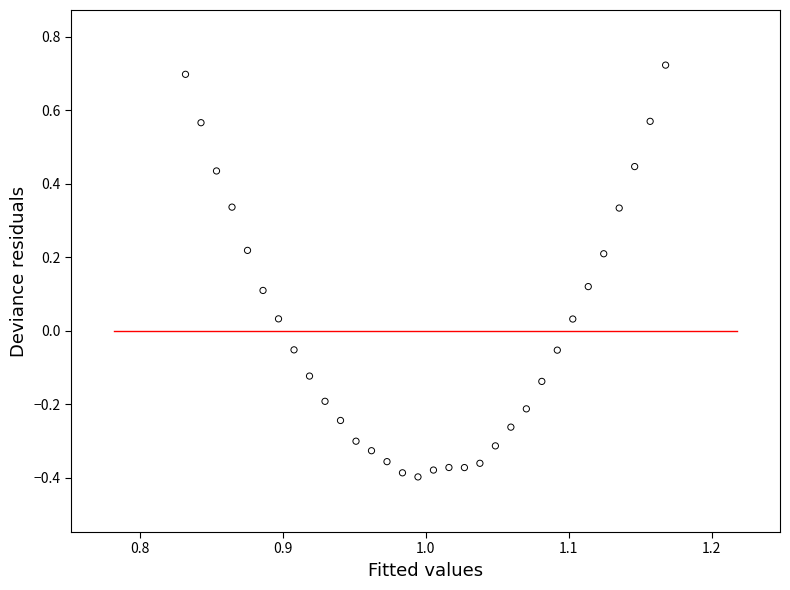

What is the range of Y values (max minus min)?

1.1